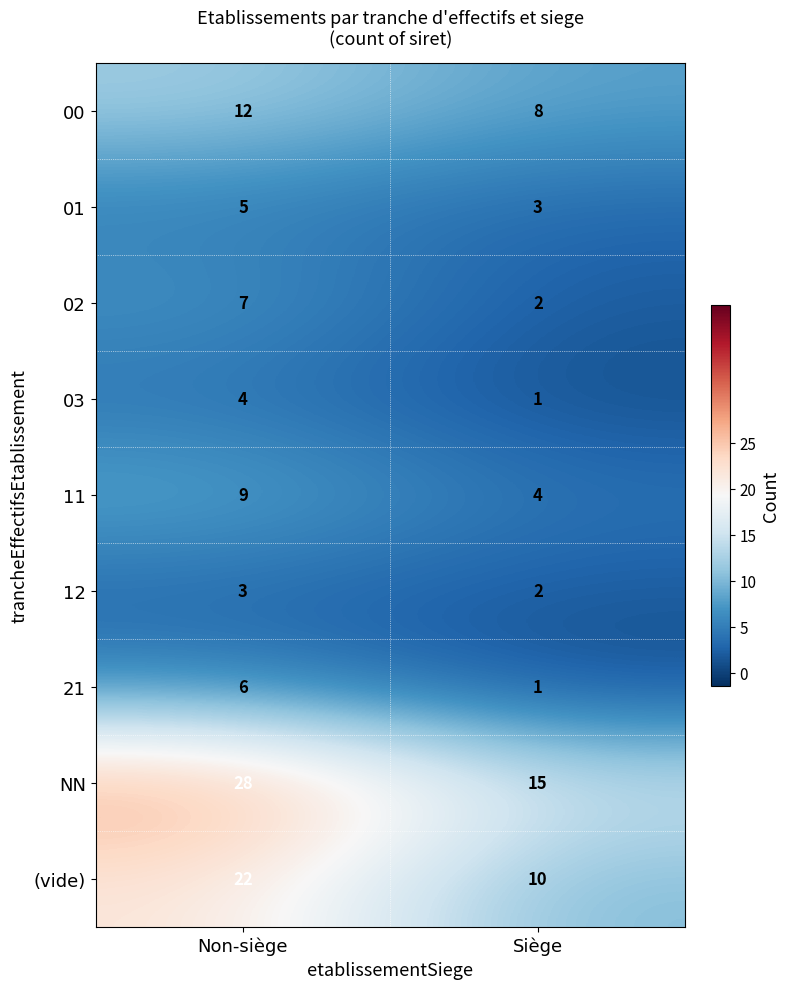

Where is 21 nearest to the value 3?

Siège